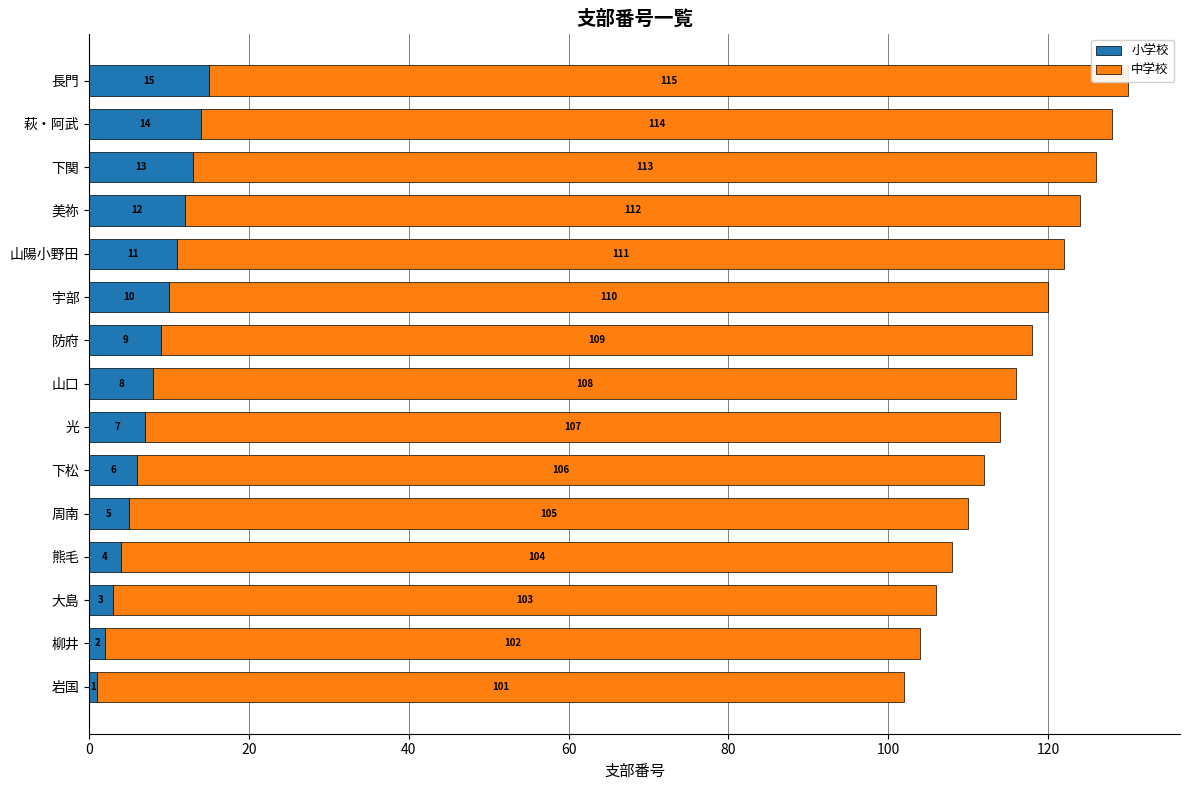

Reading right to left, extract all data points from this chart.

小学校: 15	14	13	12	11	10	9	8	7	6	5	4	3	2	1
中学校: 115	114	113	112	111	110	109	108	107	106	105	104	103	102	101